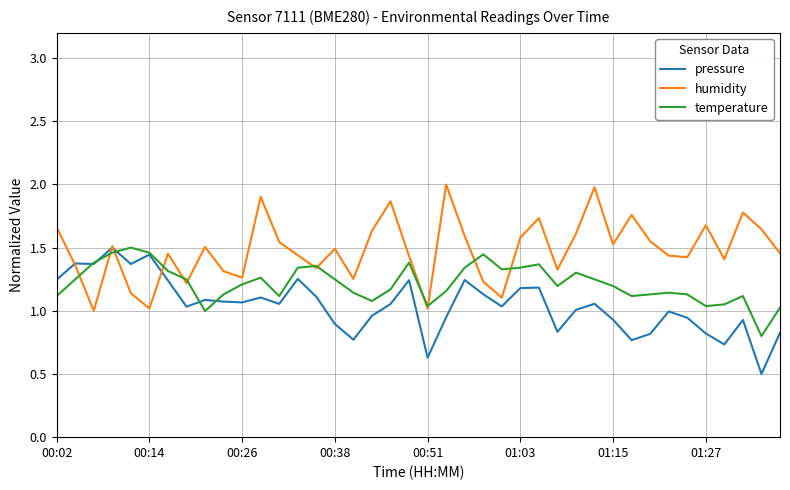

In humidity, how many points are higher than both neighbors (excluding endpoints)?

12